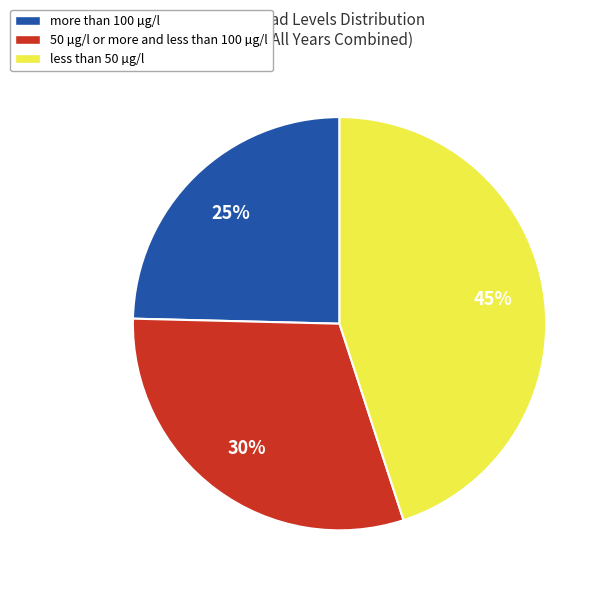

To the nearest percent, what portion does less than 50 µg/l represent?

45%